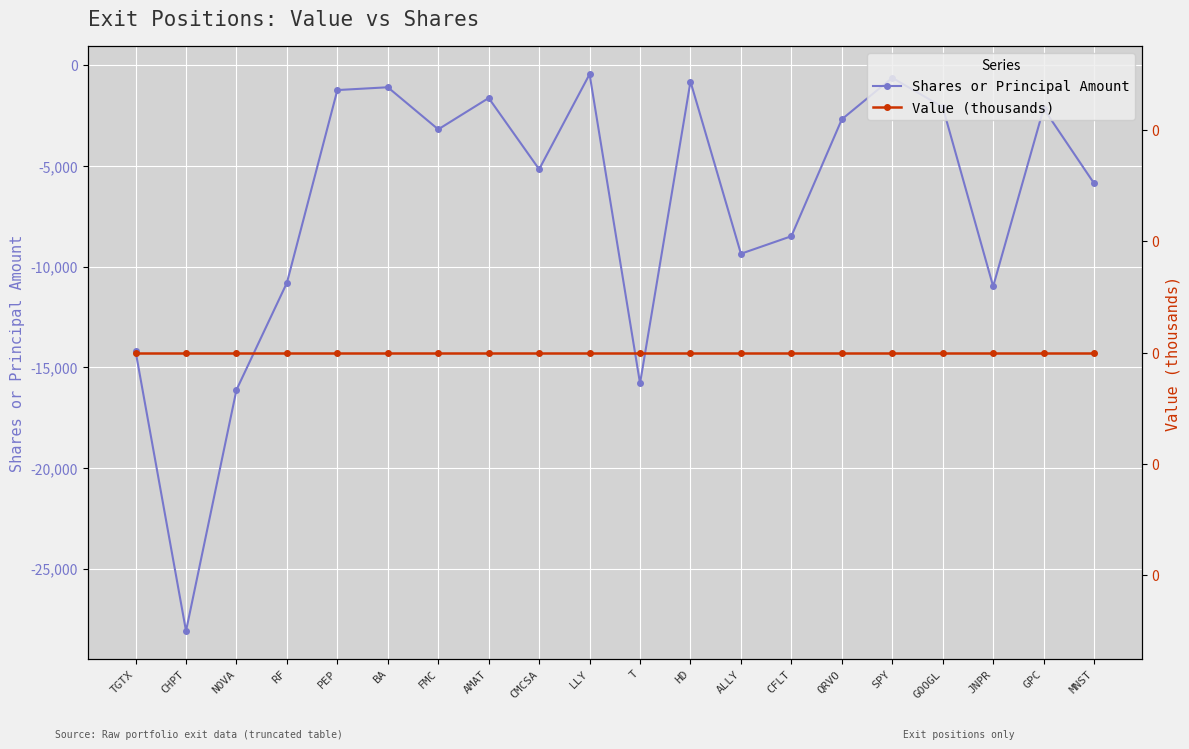

How many interior local valleys does the Shares or Principal Amount series have?

6